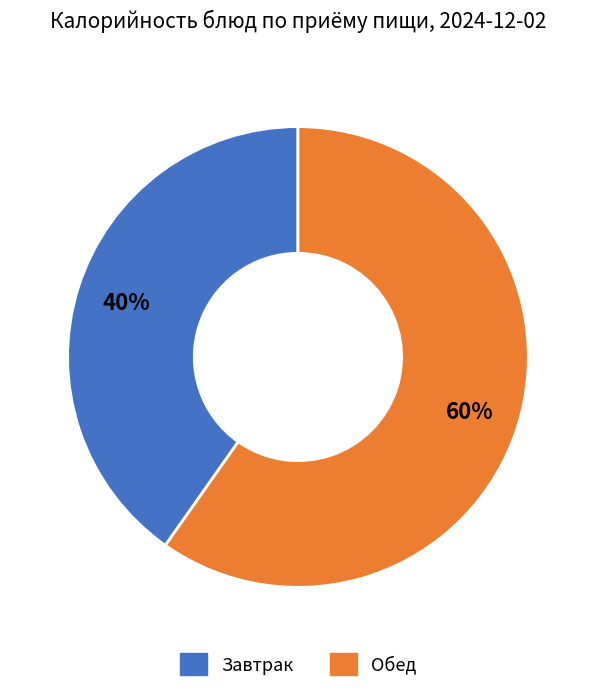

Is there any slice that represents more than half of the pie?

Yes